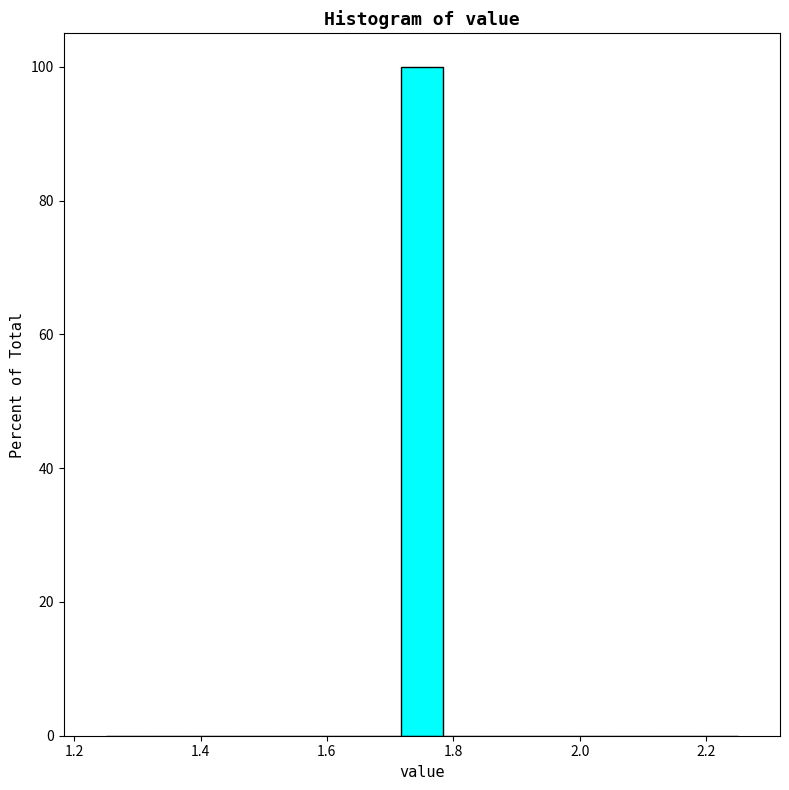

Around what value on the x-axis is the tallest bar? Give the approximate position of its centre, as read against the axis.

1.76